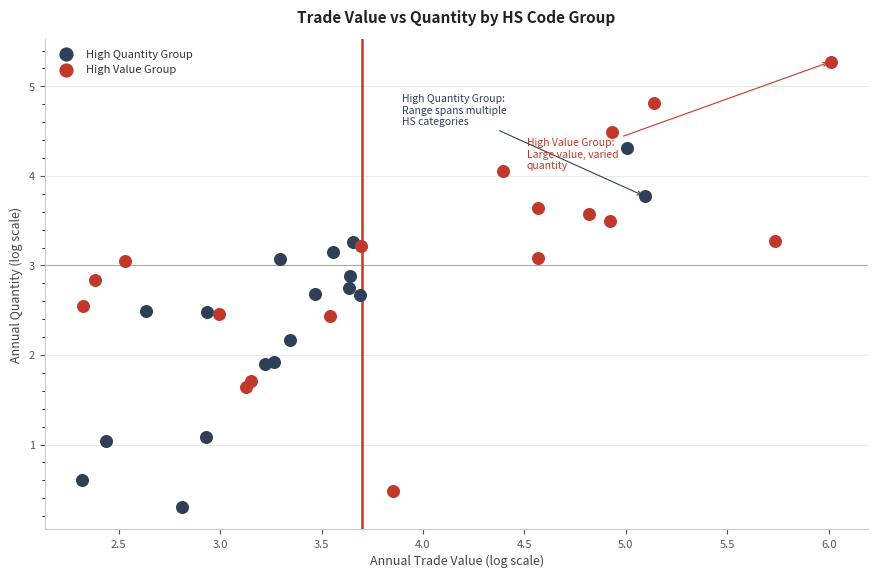

What are all the series names shown in the legend?

High Quantity Group, High Value Group